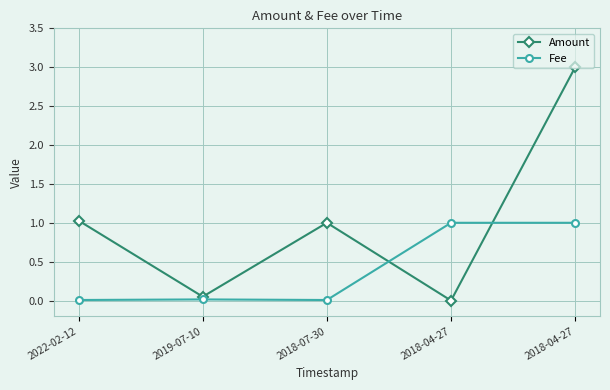

What is the total value across all series at 2019-07-10?

0.1